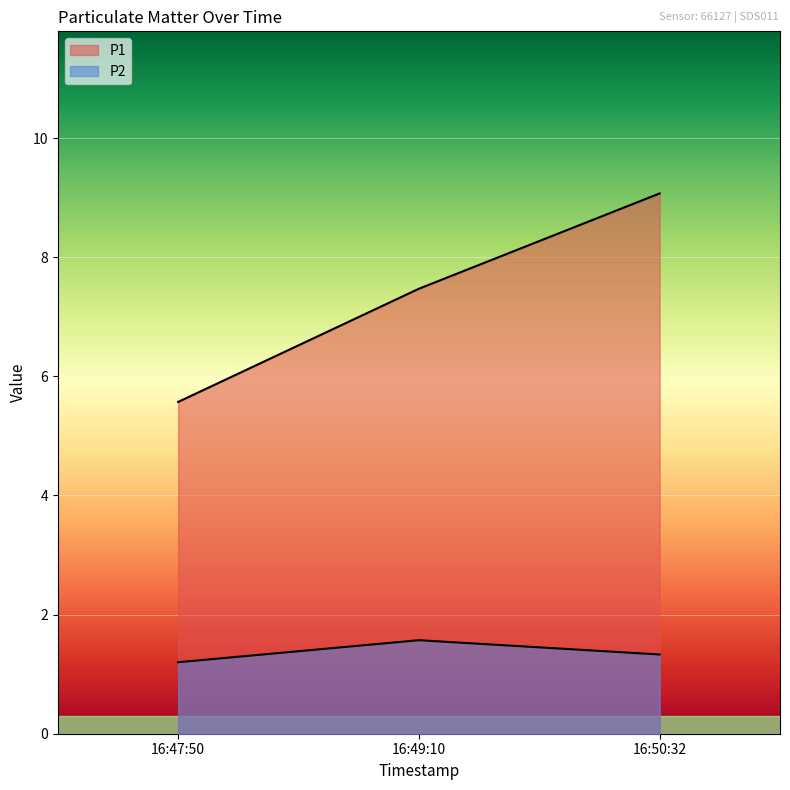

Reading left to right, what are all the values shown in this chart?

P1: 2022-08-19T16:47:50=5.6	2022-08-19T16:49:10=7.5	2022-08-19T16:50:32=9.1
P2: 2022-08-19T16:47:50=1.2	2022-08-19T16:49:10=1.6	2022-08-19T16:50:32=1.3